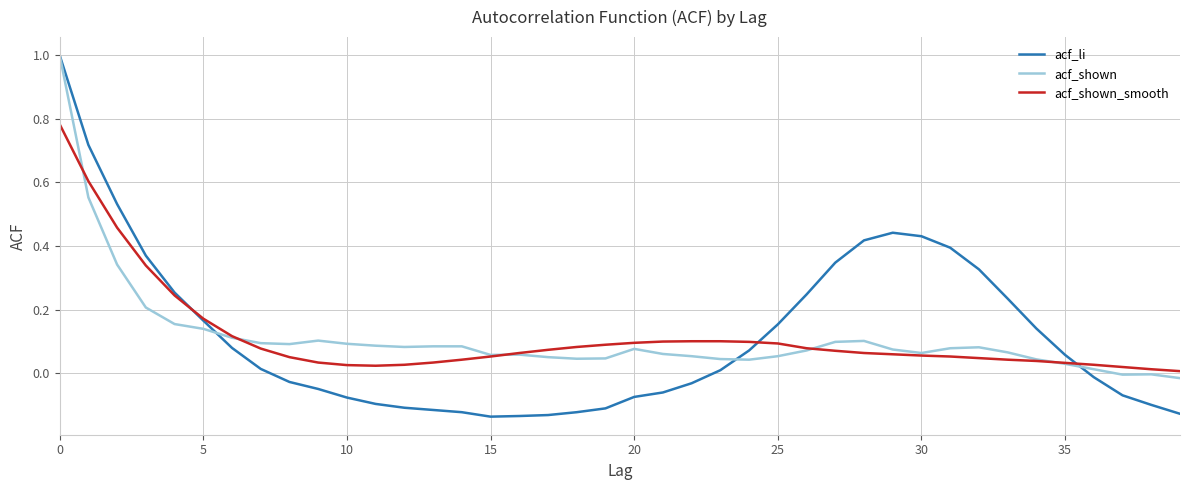

In acf_shown_smooth, how many points are lower than both neighbors (excluding endpoints)?

1